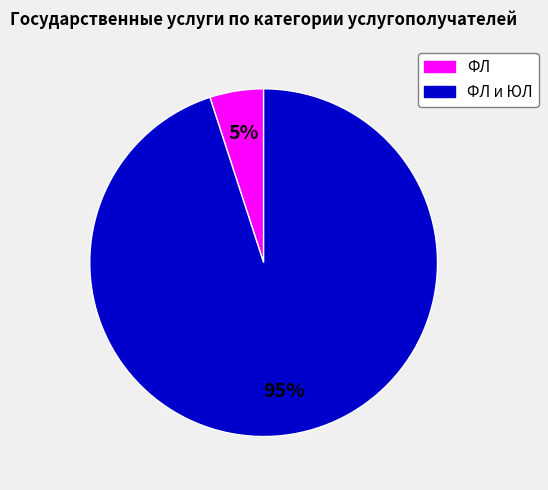

Count the number of slices in the pie.

2